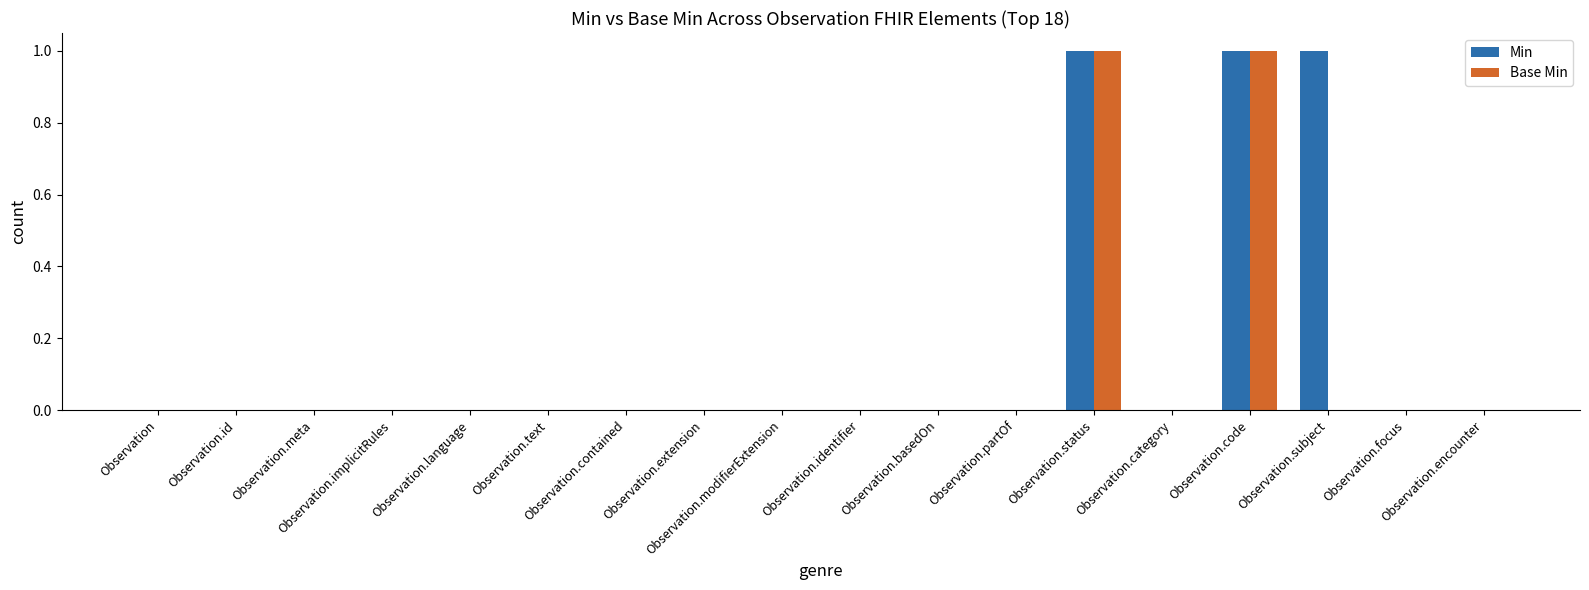

The value of Min at Observation.id is 0. True or false?

True